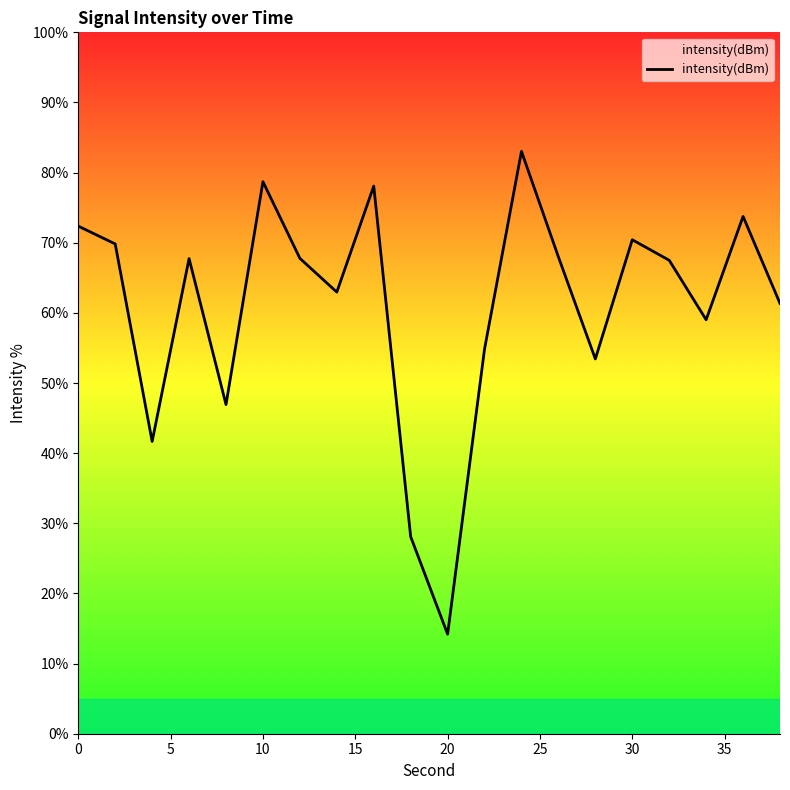

What is the sum of all values?

1219.7